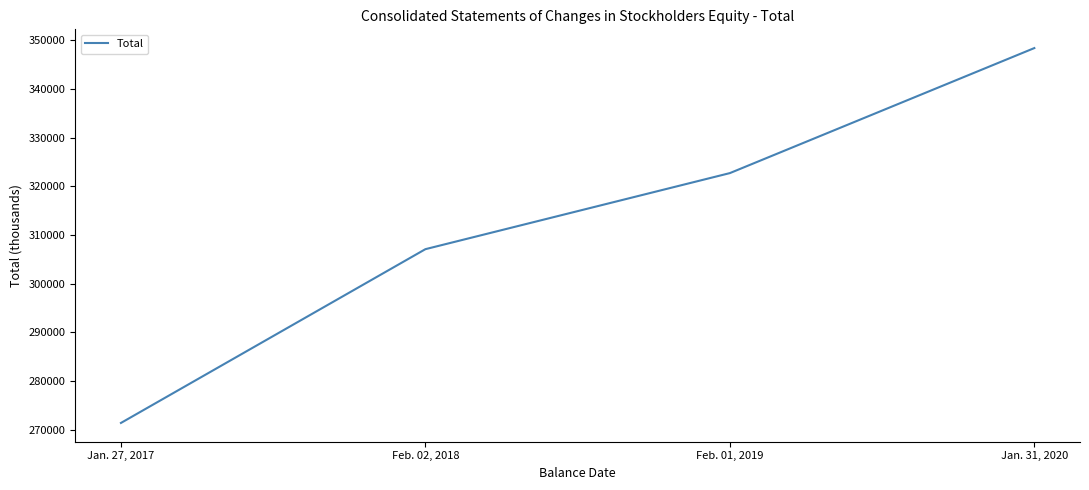

Which category has the lowest value across all series?

Jan. 27, 2017